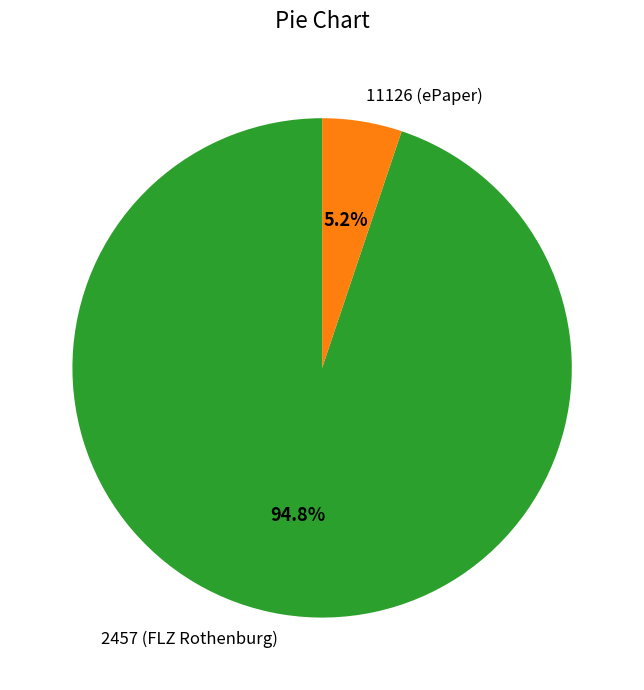

To the nearest percent, what portion does 11126 (ePaper) represent?

5%